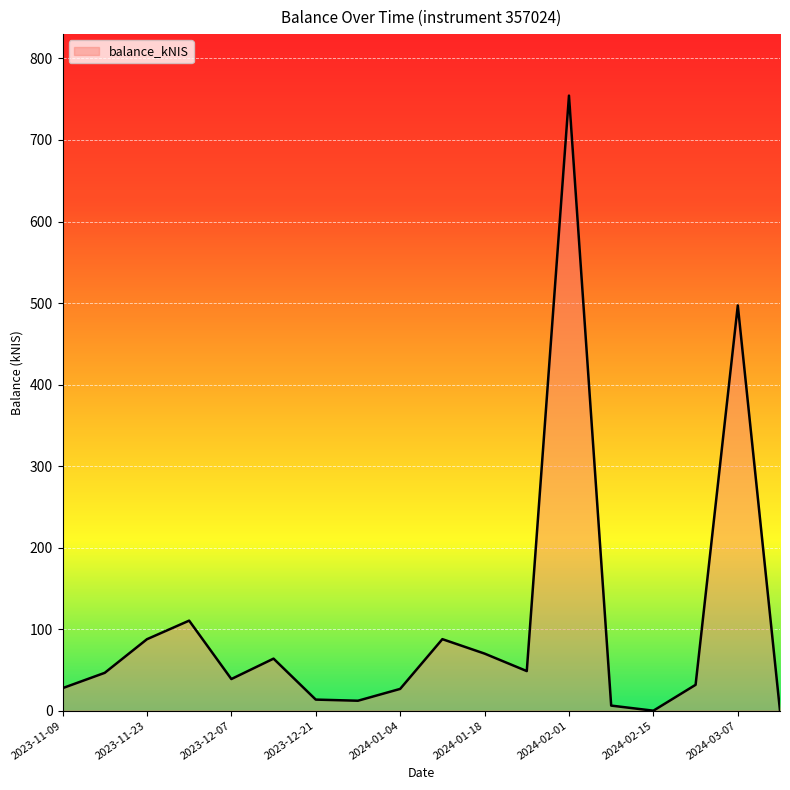

Count the number of data series in this chart.

1